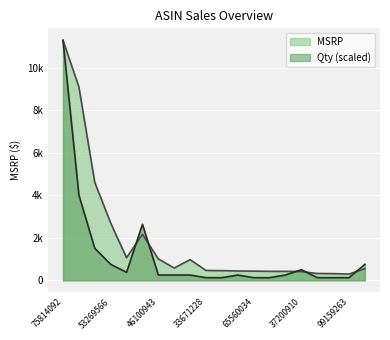

Is it true that Qty equals 125.4 at 99159263?

True